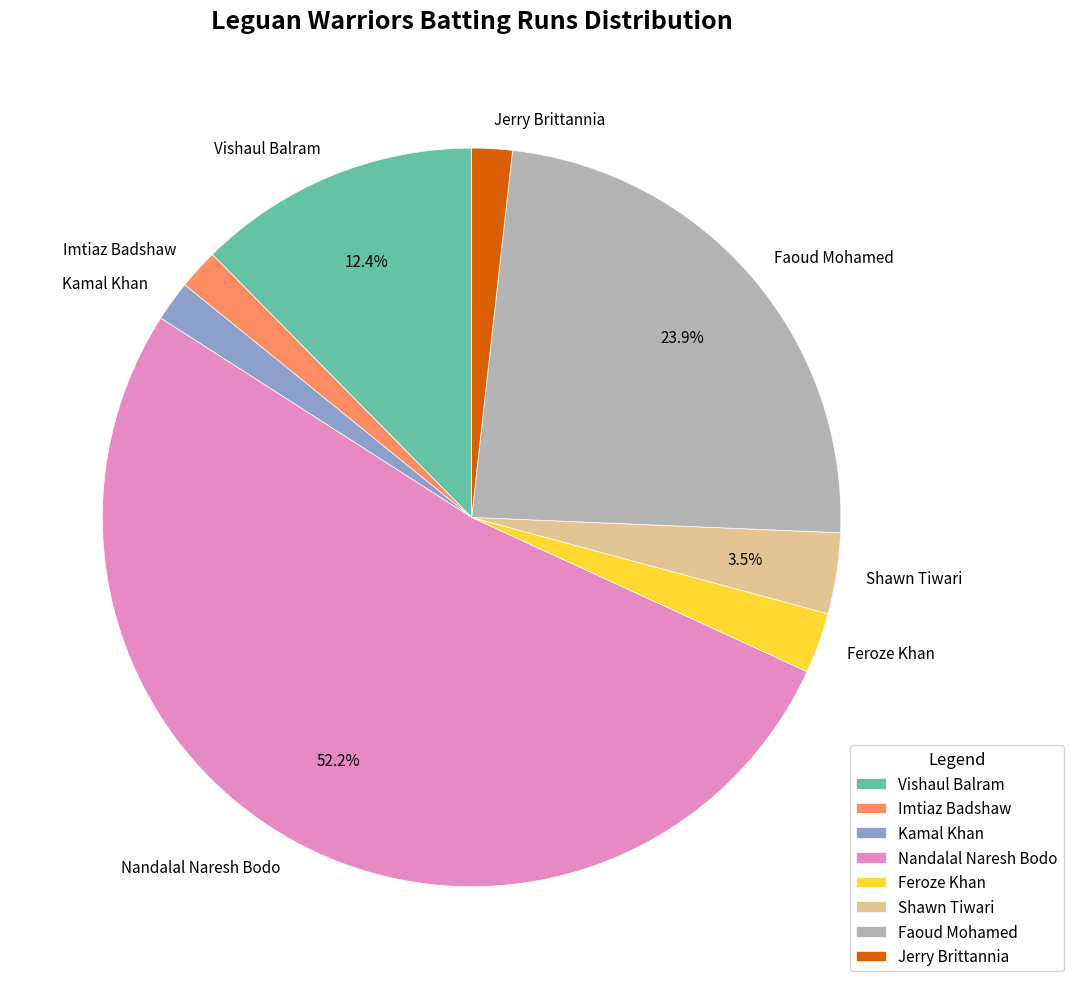

Is Shawn Tiwari the majority of the pie?

No